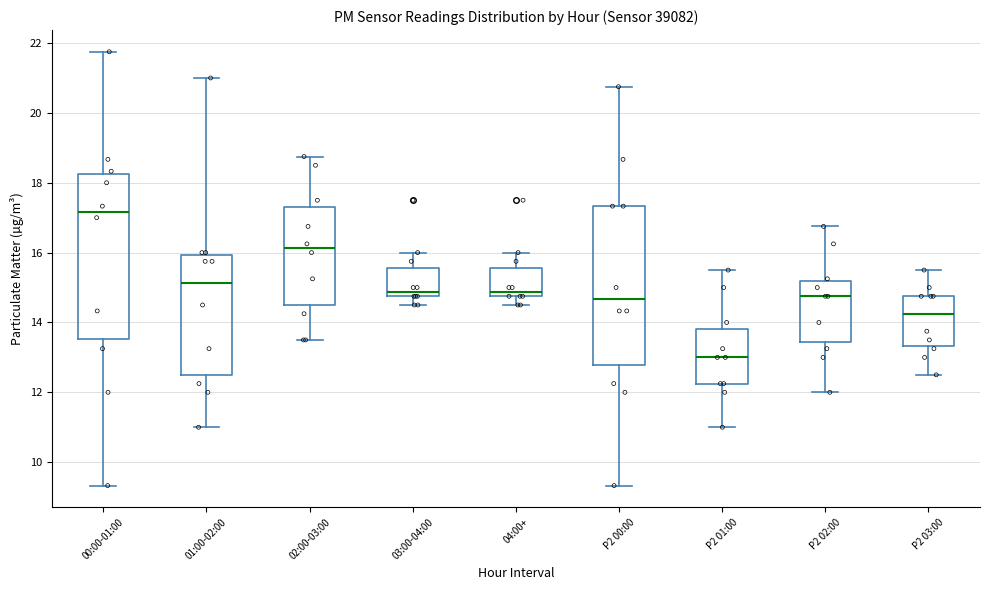

Reading left to right, read every box against the y-axis: the position of its median line, the range the box covers, and the ends of its whiskers. The values are not printed on the chart, so give them approximately, as read against the axis.

00:00-01:00: median 17.2, box 13.6 to 18.2, whiskers 9.4 to 21.8
01:00-02:00: median 15.2, box 12.6 to 16.0, whiskers 11.0 to 21.0
02:00-03:00: median 16.2, box 14.6 to 17.4, whiskers 13.6 to 18.8
03:00-04:00: median 14.8 (just above the box's lower edge), box 14.8 to 15.6, whiskers 14.6 to 16.0
04:00+: median 14.8 (just above the box's lower edge), box 14.8 to 15.6, whiskers 14.6 to 16.0
P2 00:00: median 14.6, box 12.8 to 17.4, whiskers 9.4 to 20.8
P2 01:00: median 13.0, box 12.2 to 13.8, whiskers 11.0 to 15.6
P2 02:00: median 14.8, box 13.4 to 15.2, whiskers 12.0 to 16.8
P2 03:00: median 14.2, box 13.4 to 14.8, whiskers 12.6 to 15.6